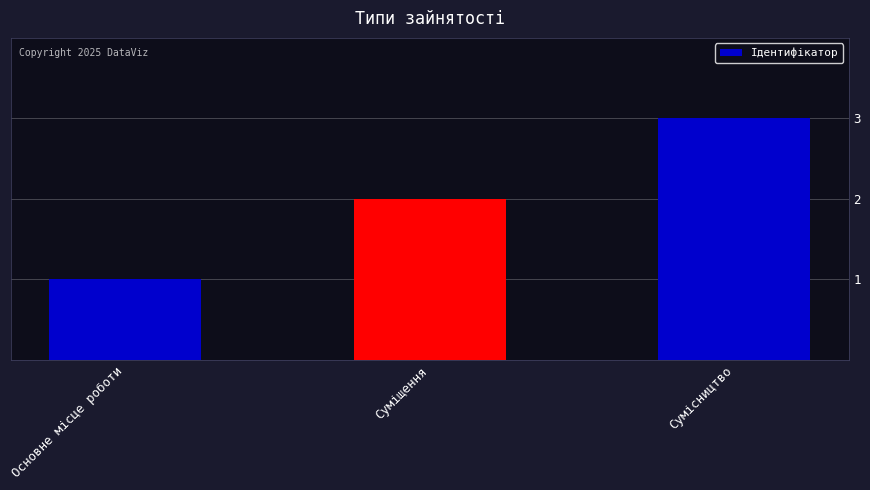

What is the value of the 3rd bar from the left?

3